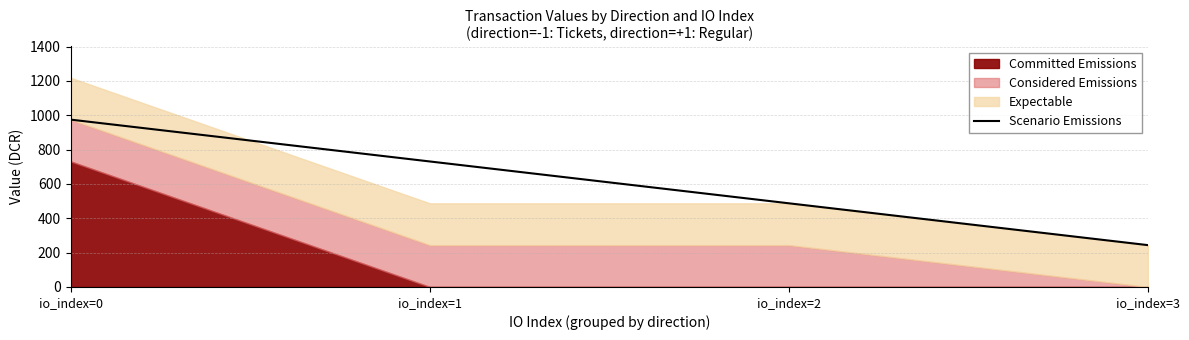

Is it true that the value at io_index=1 is 730.9?

True